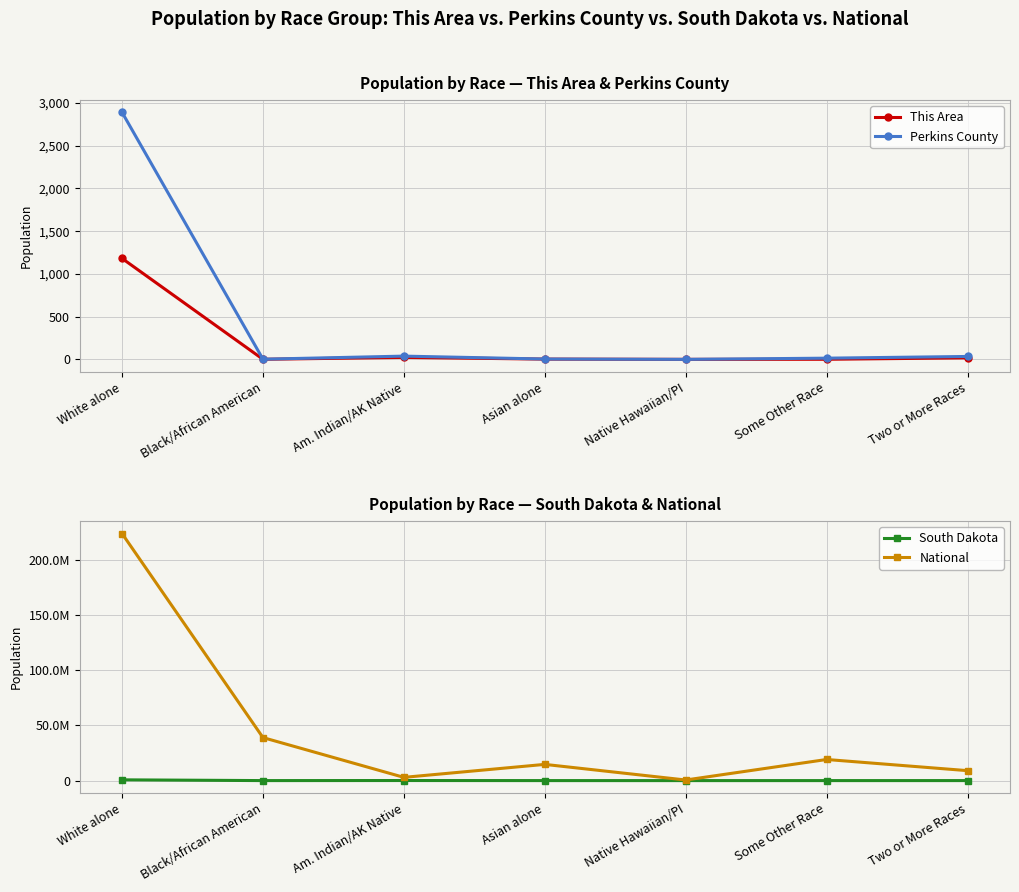

The value of Perkins County at White alone is 4445. True or false?

False